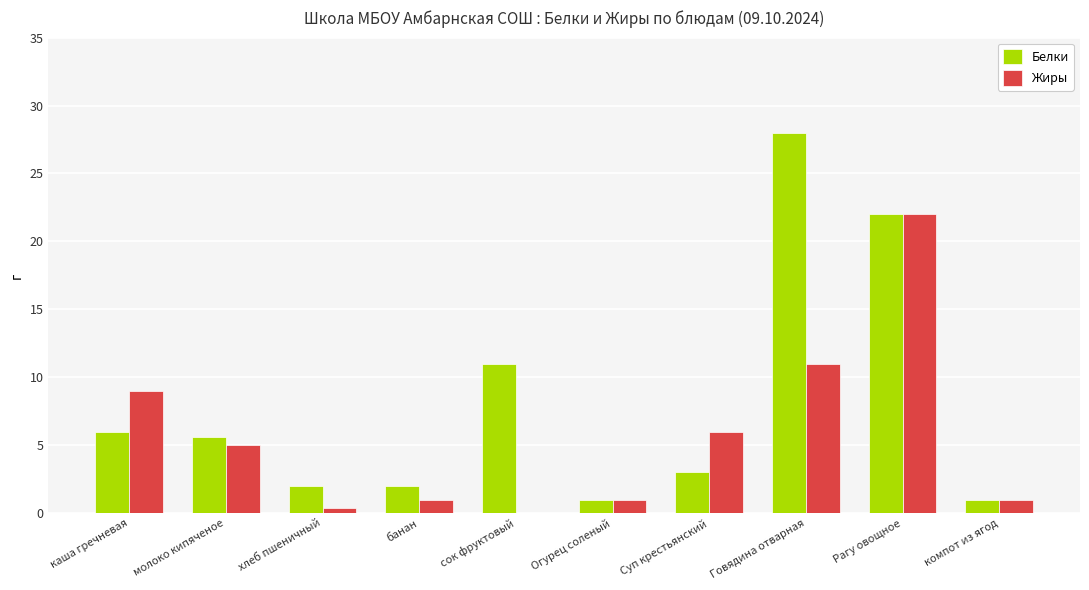

Reading left to right, list all the values displayed in this chart.

Белки: 6.0	5.6	2.0	2.0	11.0	1.0	3.0	28.0	22.0	1.0
Жиры: 9.0	5.0	0.4	1.0	0.0	1.0	6.0	11.0	22.0	1.0